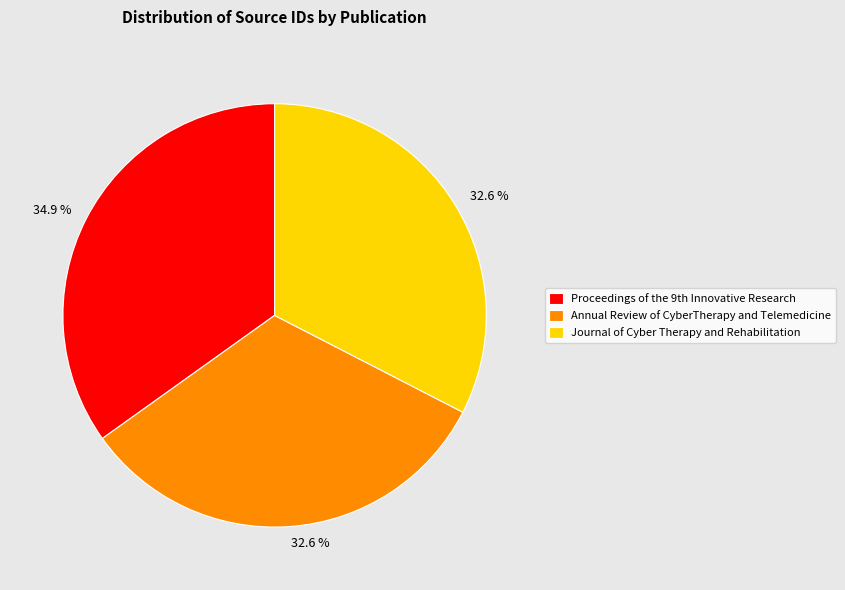

What is the largest slice in the pie chart?

Proceedings of the 9th Innovative Research